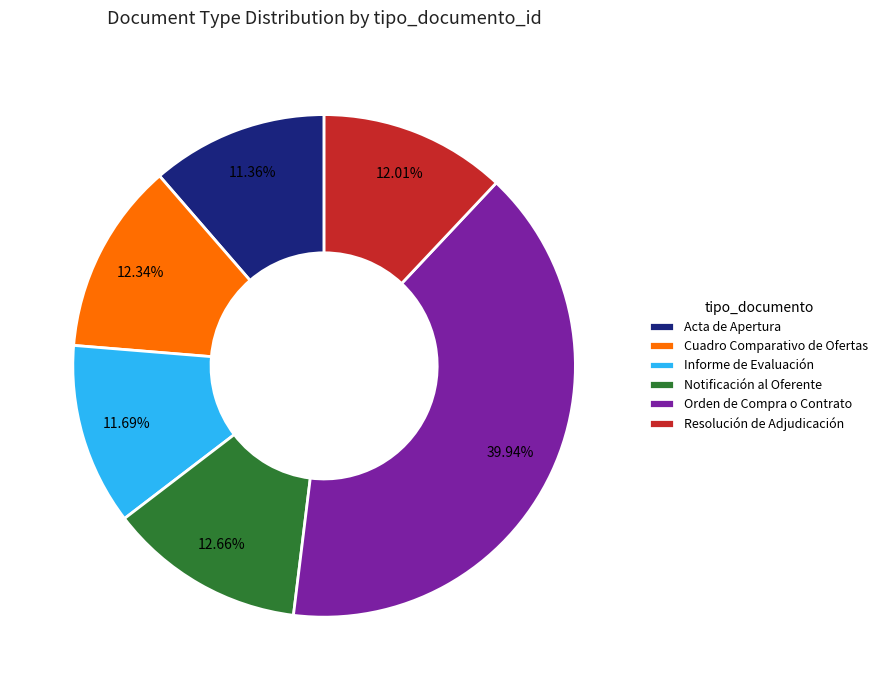

To the nearest percent, what percentage of the pie is Informe de Evaluación?

12%